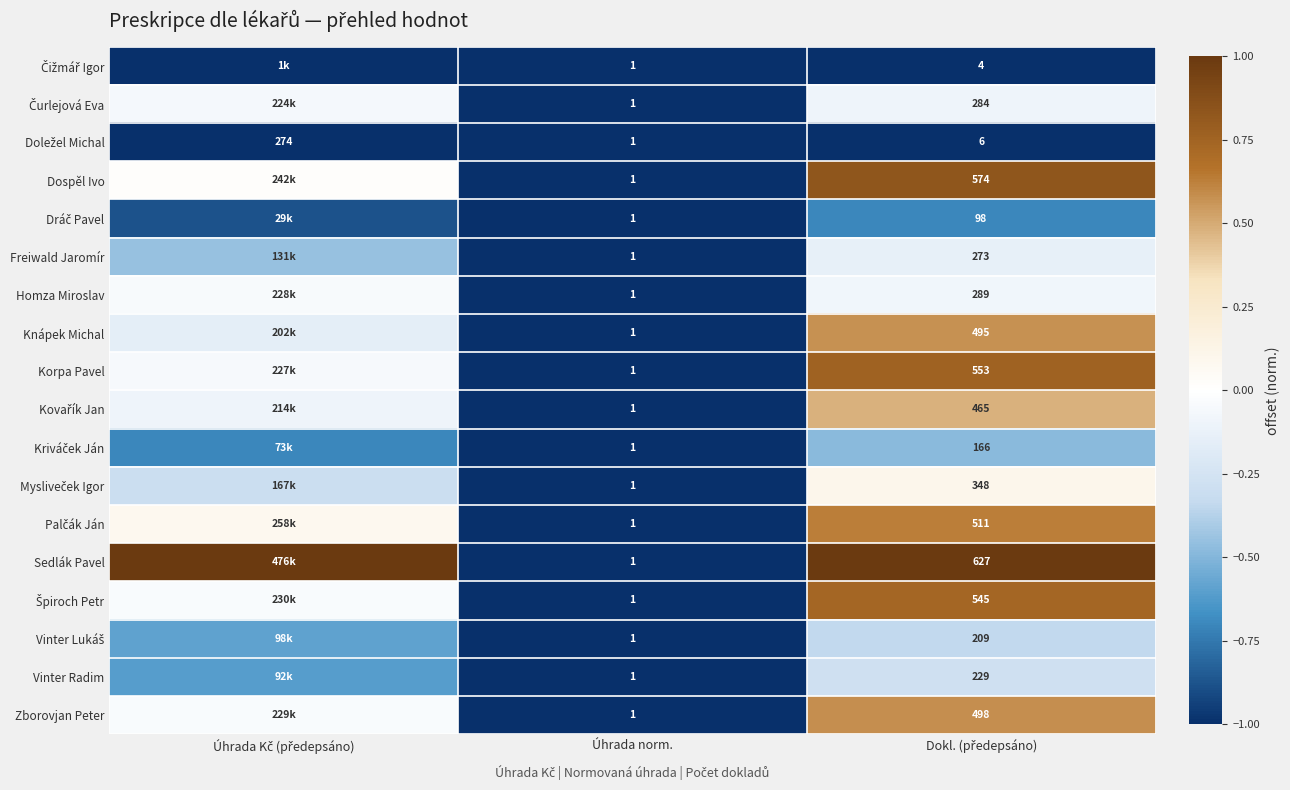

Where is Dráč Pavel nearest to the value 0?

Dokl. (předepsáno)